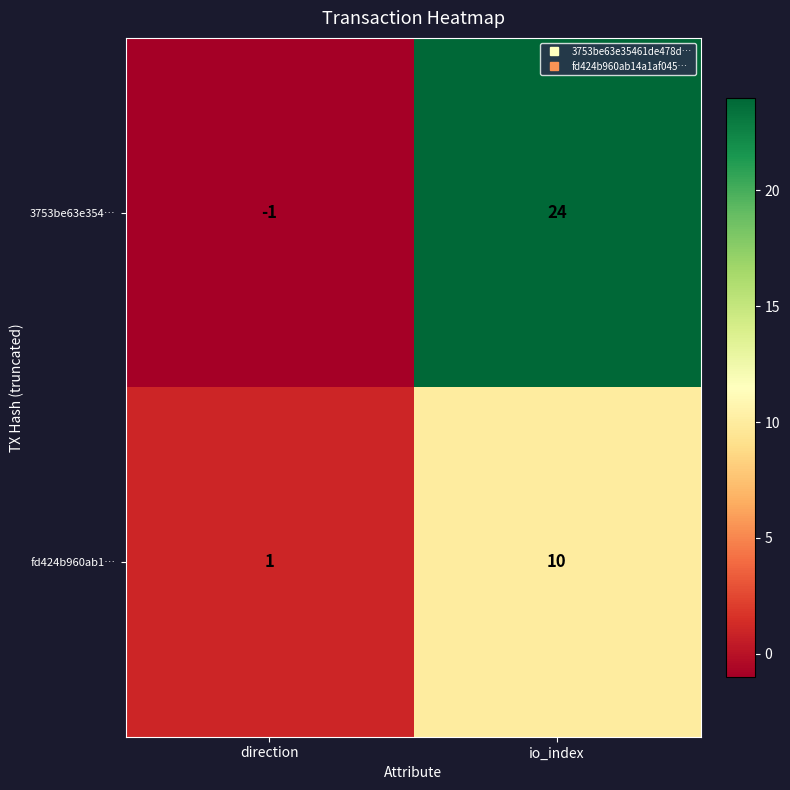

What is the sum of all 3753be63e354… values?

23